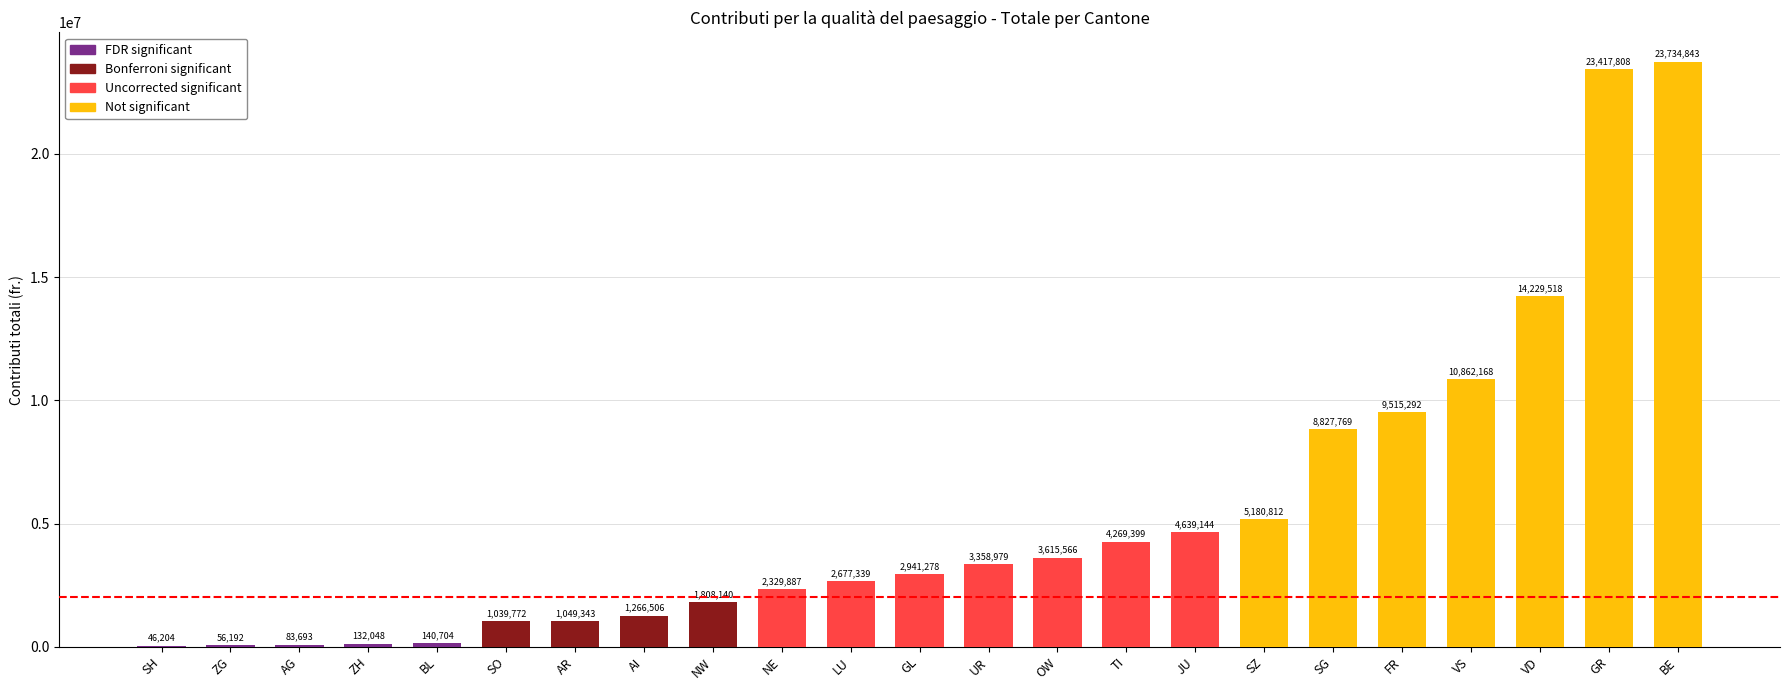

The chart shows a value of 2506872 at OW. True or false?

False